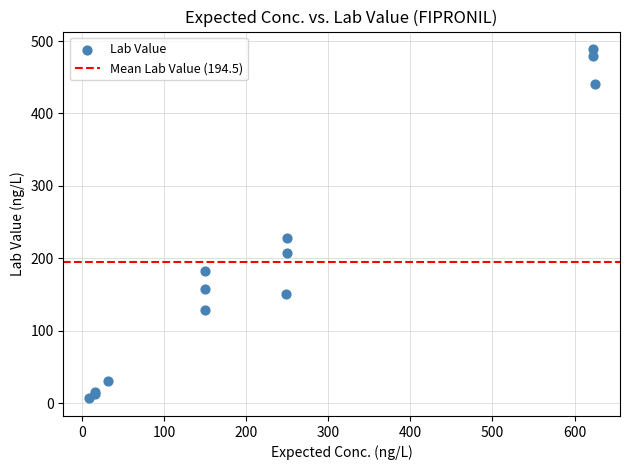

What Y value in the scatter plot is closest to 247?

228.0